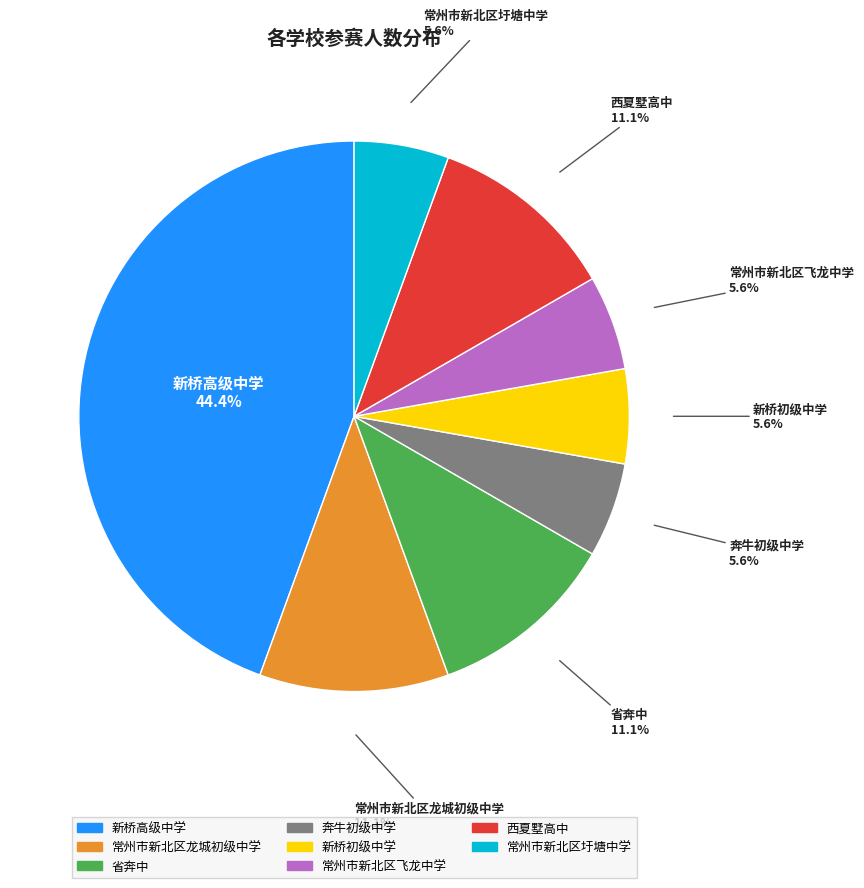

Do 新桥高级中学 and 西夏墅高中 together represent more than half of the pie?

Yes